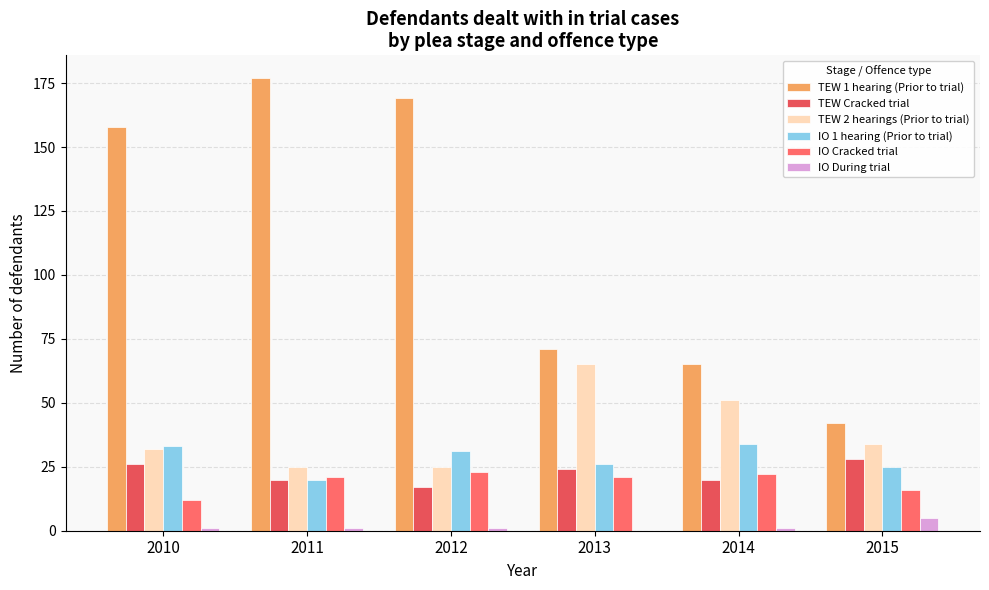

At which category is the sum across all series the highest?

2012